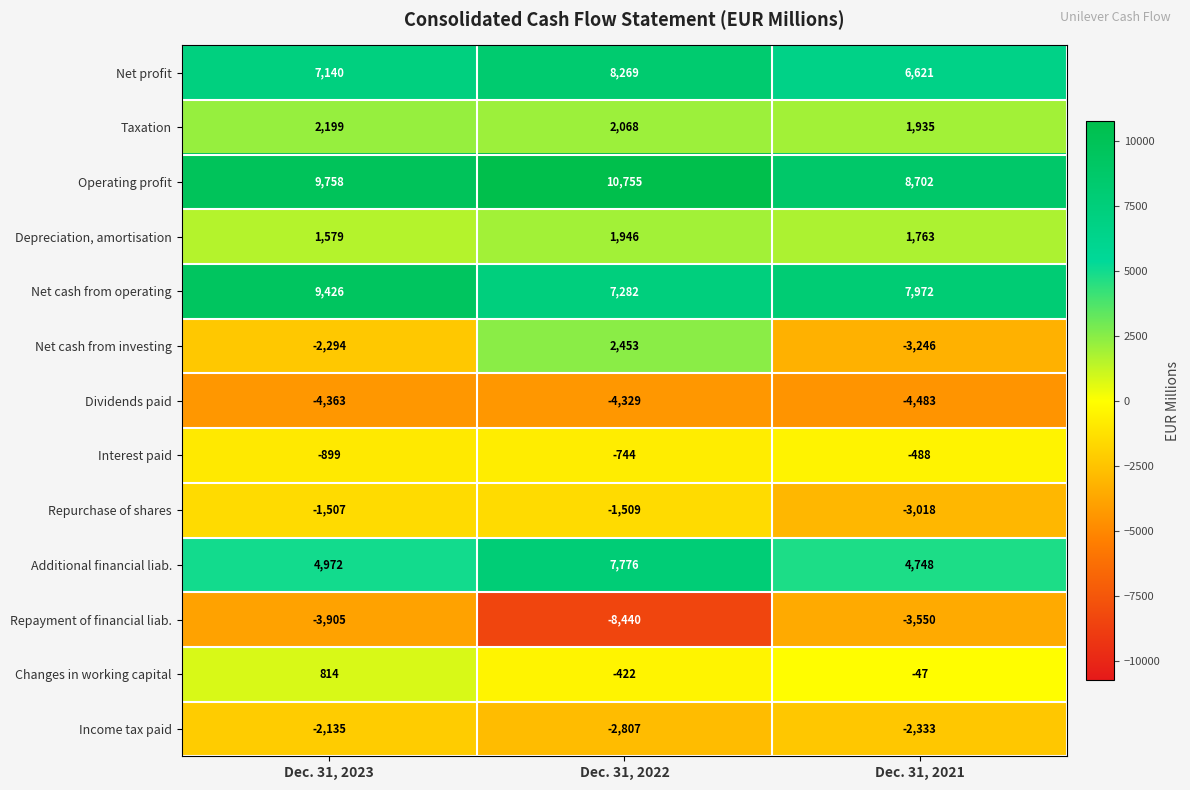

What is the maximum value shown in the chart?

10755